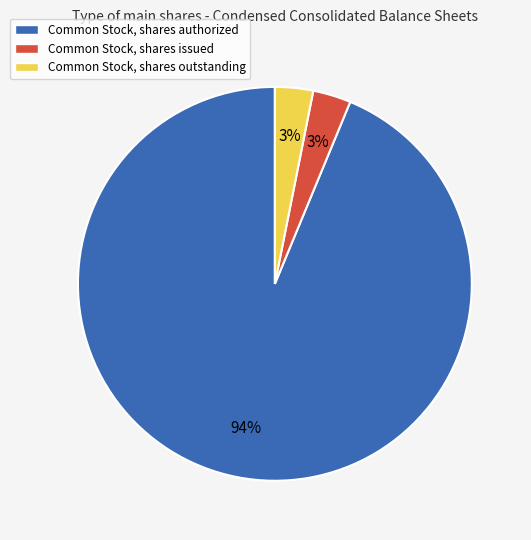

What percentage is the Common Stock, shares authorized slice, to the nearest percent?

94%